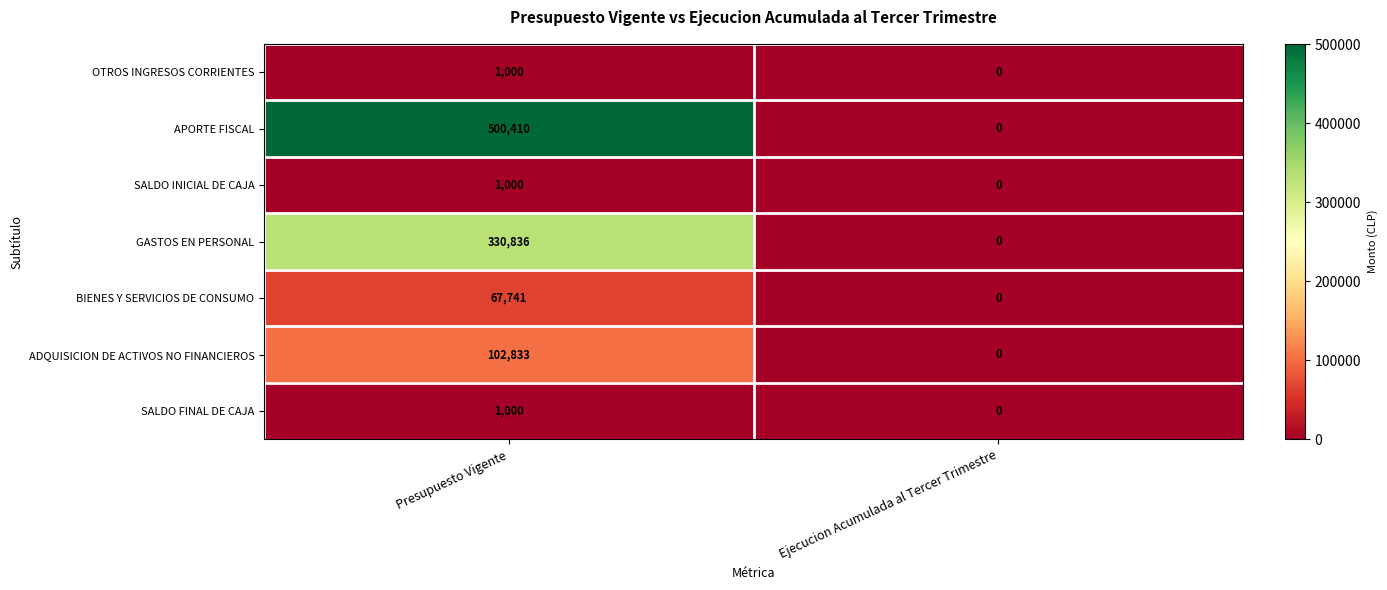

At how many categories does at least one series exceed 210315?

1